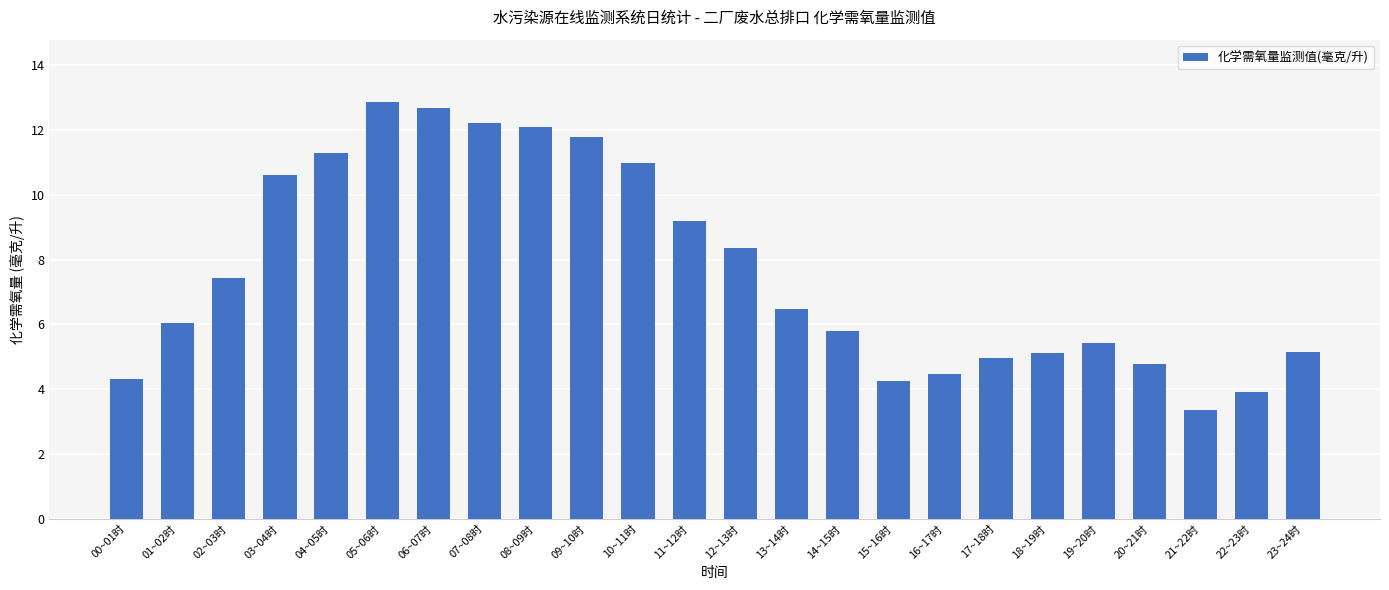

How many bars are there in total?

24